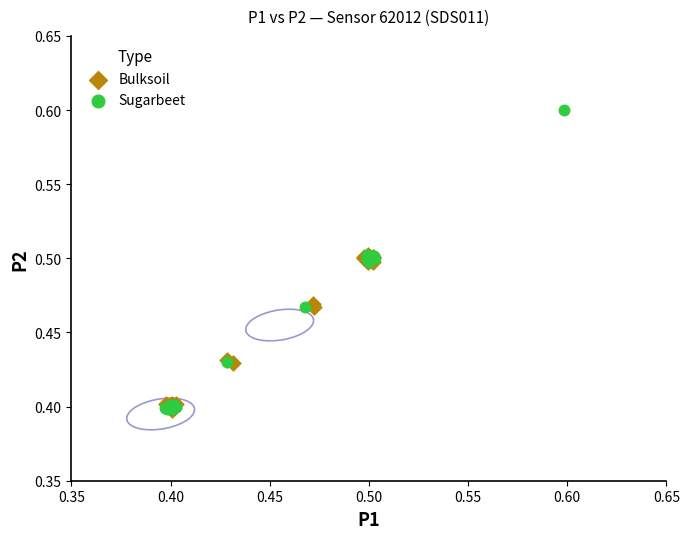

Which series has the largest Y range (max minus min)?

Sugarbeet